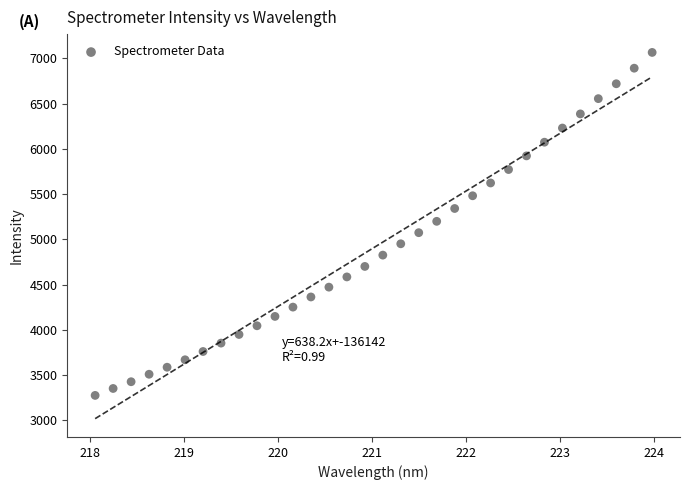

What is the range of X values (max minus min)?

5.9